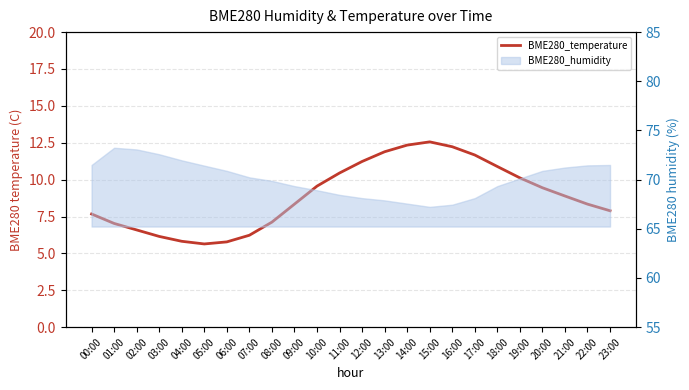

Between 05:00 and 07:00, which is larger?

07:00